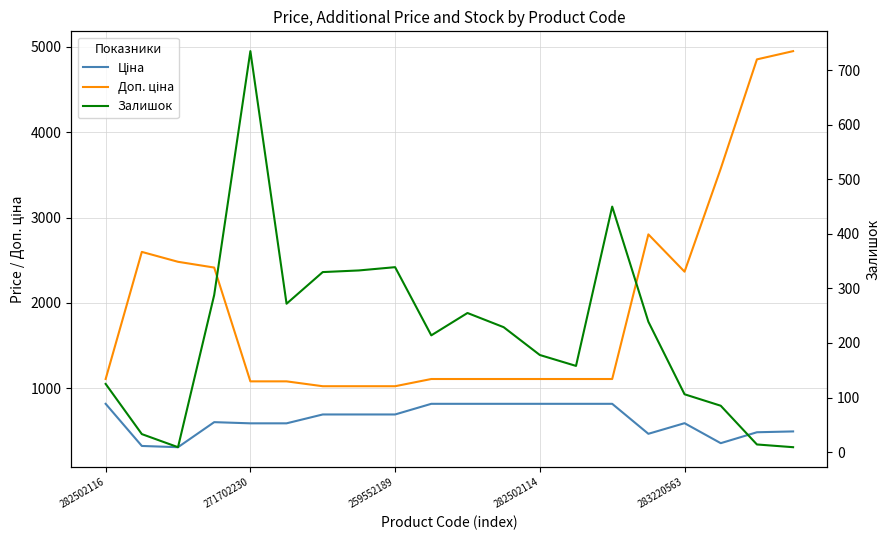

How many series are shown in this chart?

3